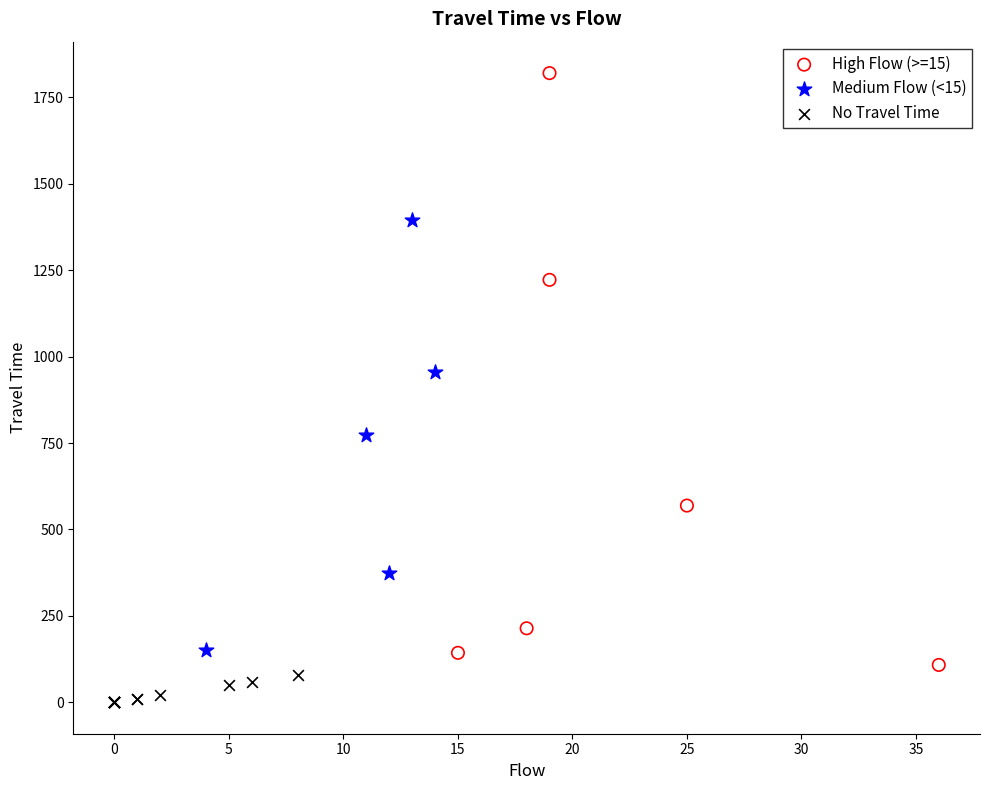

Which series contains the lowest Y value?

No Travel Time